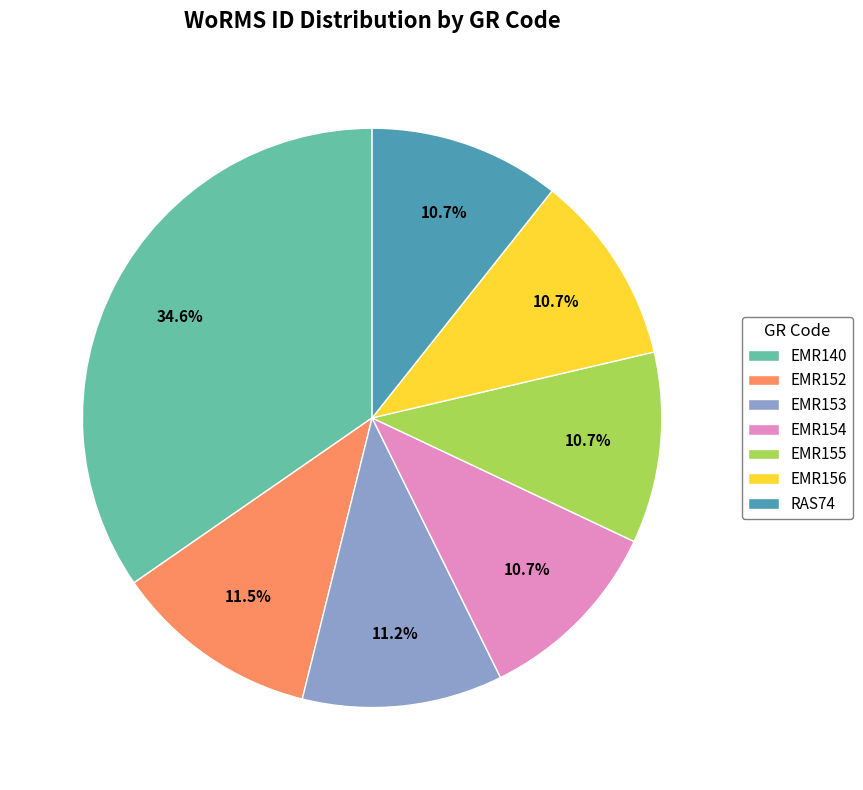

Which slice is the largest?

EMR140